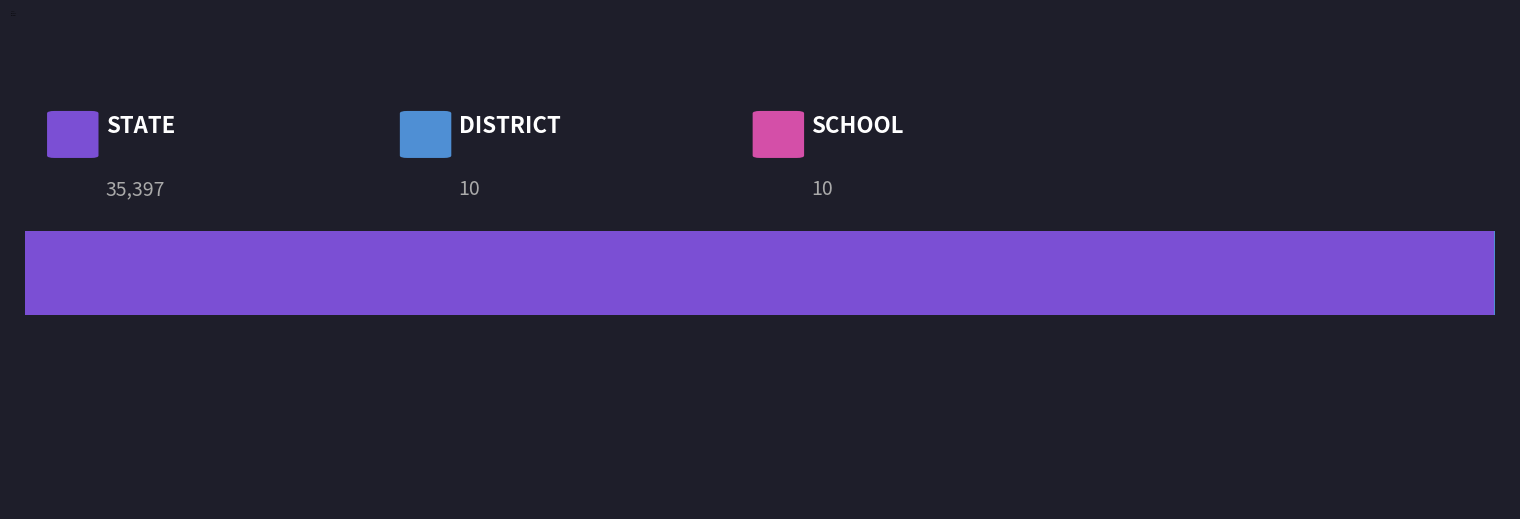

What is the label of the 2nd bar from the right?

DISTRICT